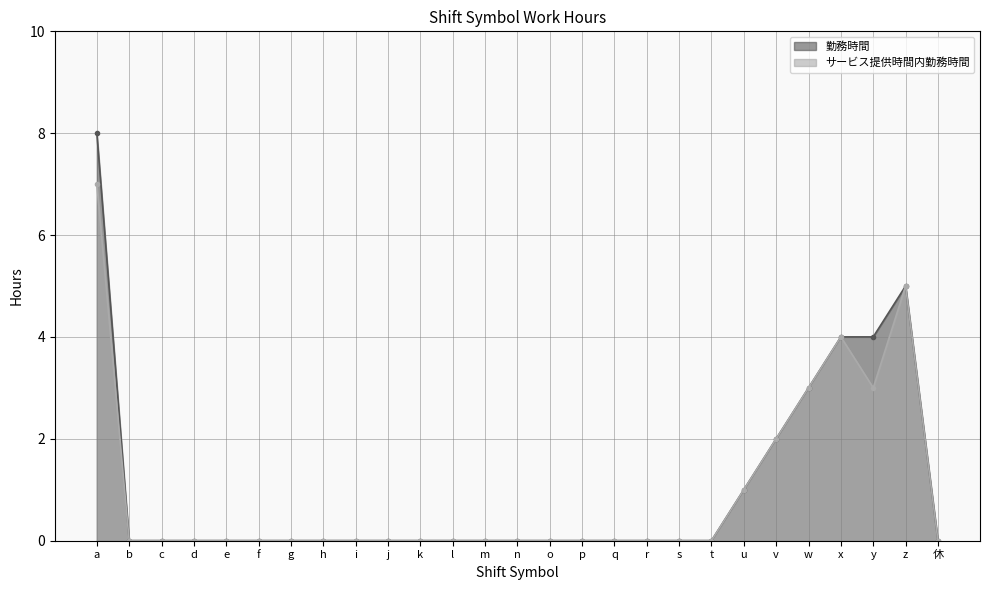

The value of サービス提供時間内勤務時間 at y is 4. True or false?

False